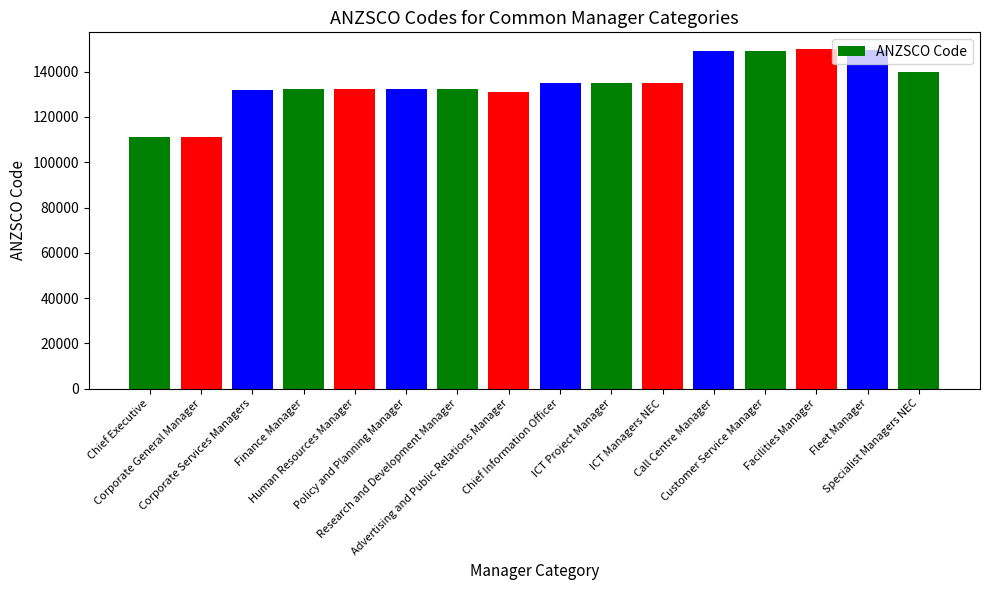

Is it true that the value at Call Centre Manager is 149211?

True